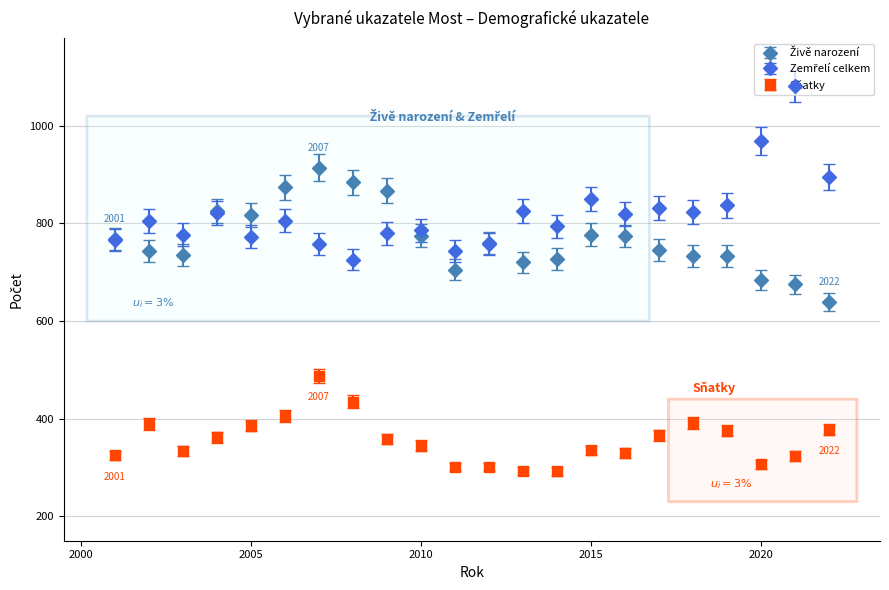

At how many categories does at least one series exceed 584?

22